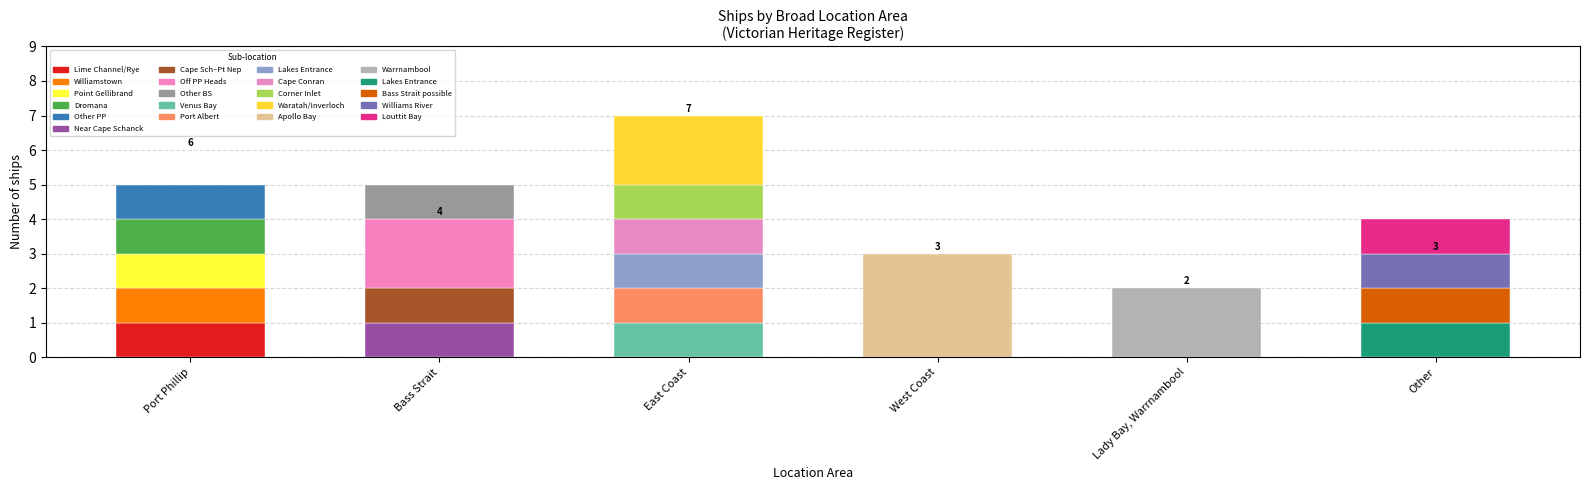

Are the bars grouped side by side (vs. stacked)?

No